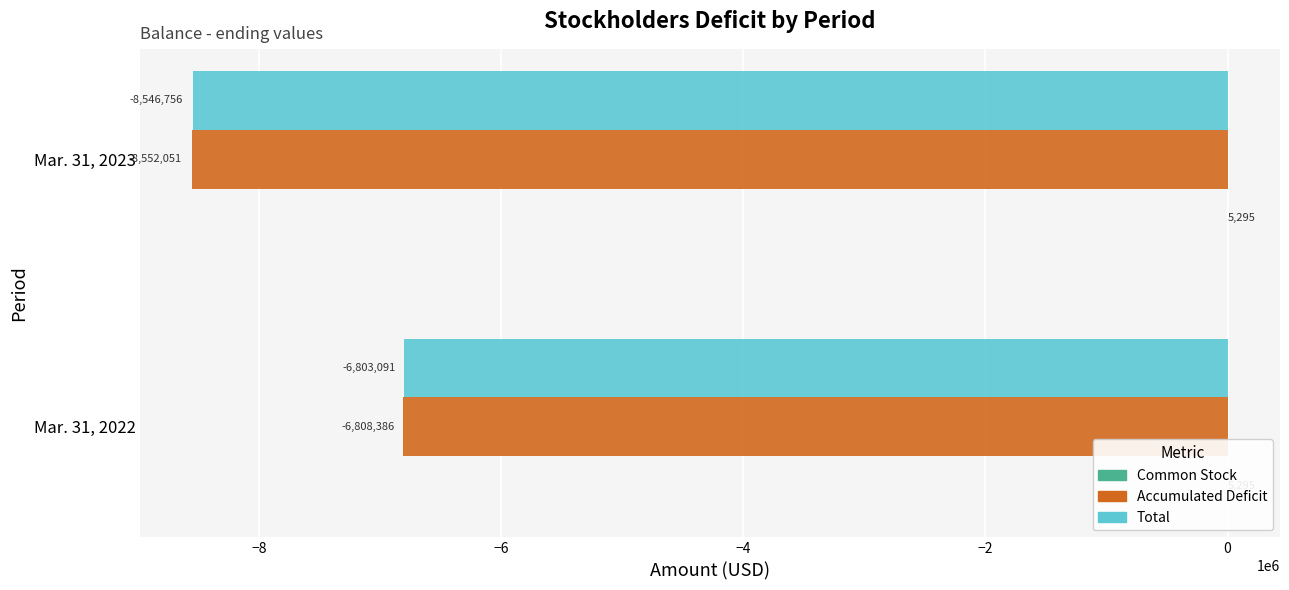

What is the value of the Accumulated Deficit bar at the 2nd from the left?

-8552051.0